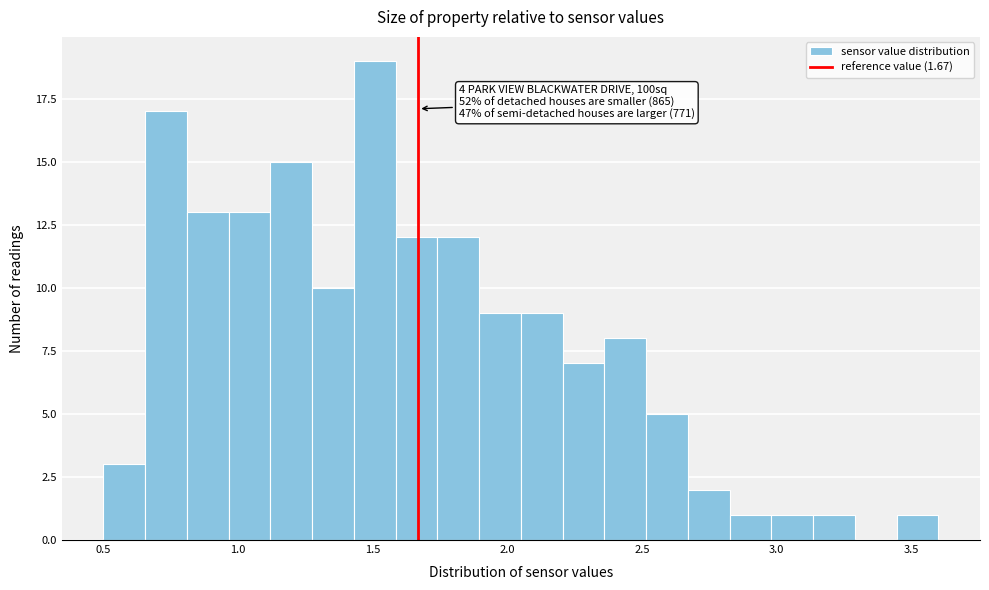

Around what value on the x-axis is the tallest bar? Give the approximate position of its centre, as read against the axis.

1.50